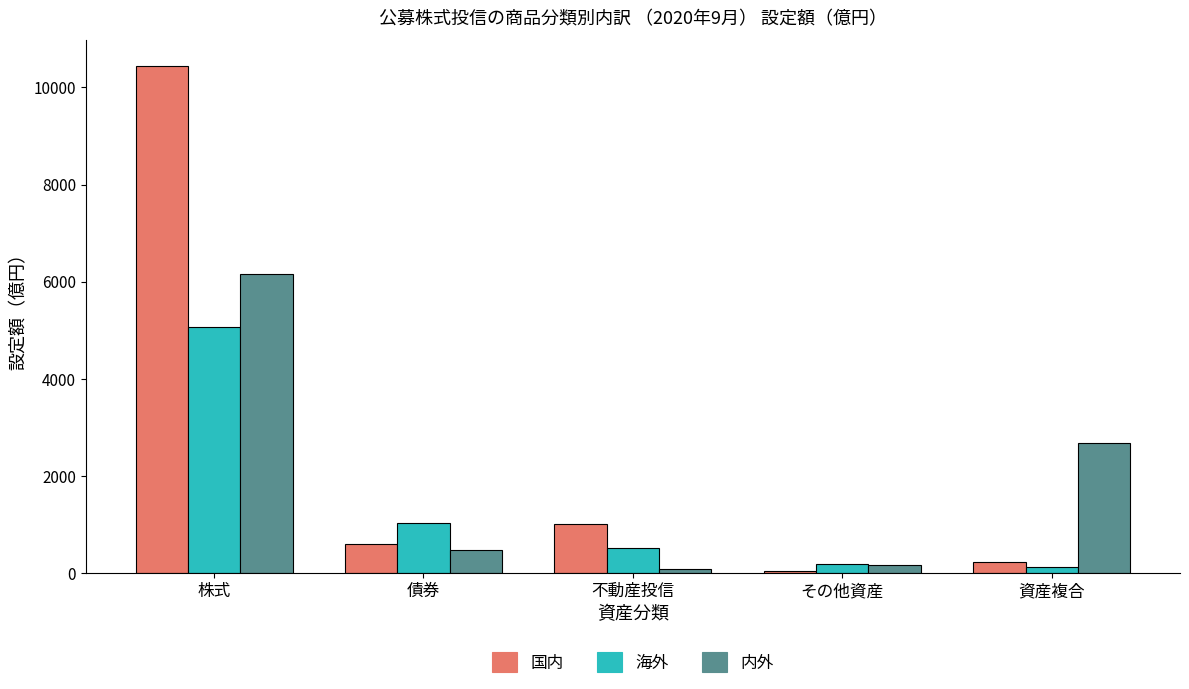

Does the chart contain stacked bars?

No